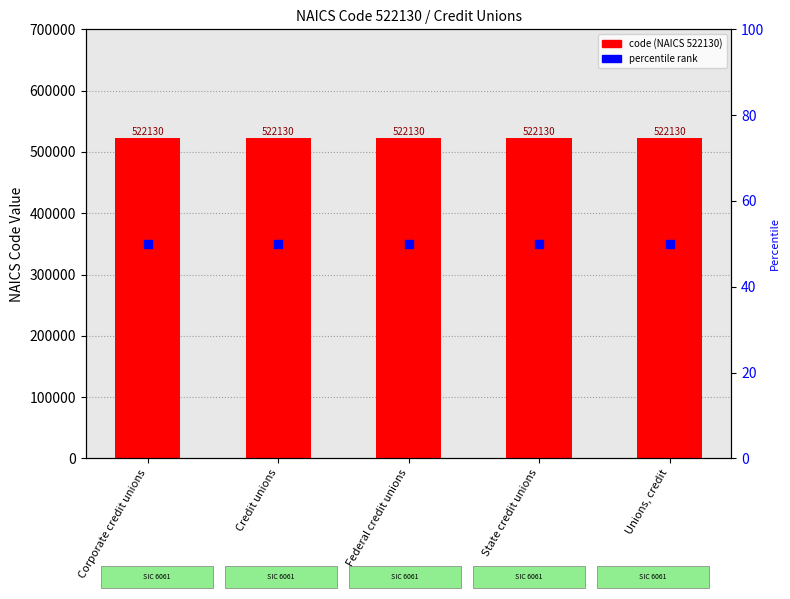

Which series contains the highest Y value?

code